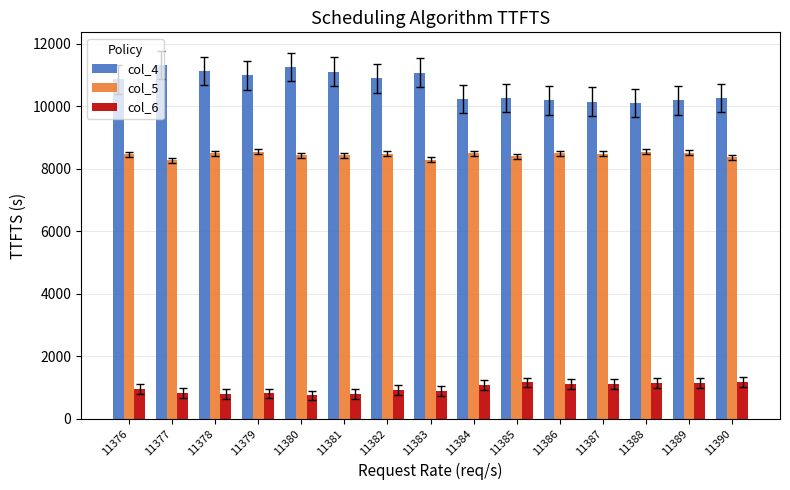

Is the value of col_6 at 11389 greater than the value of col_4 at 11390?

No